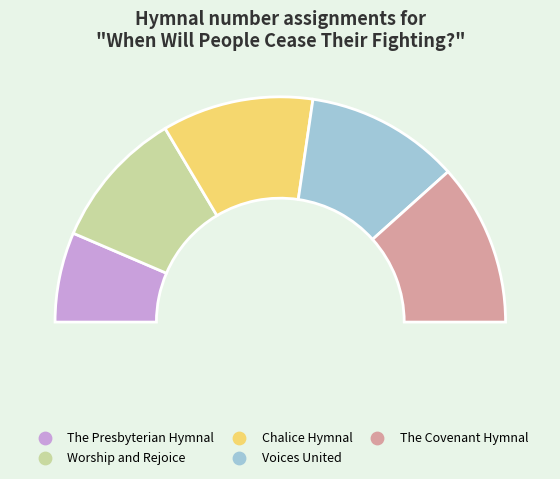

To the nearest percent, what portion does Chalice Hymnal represent?

22%